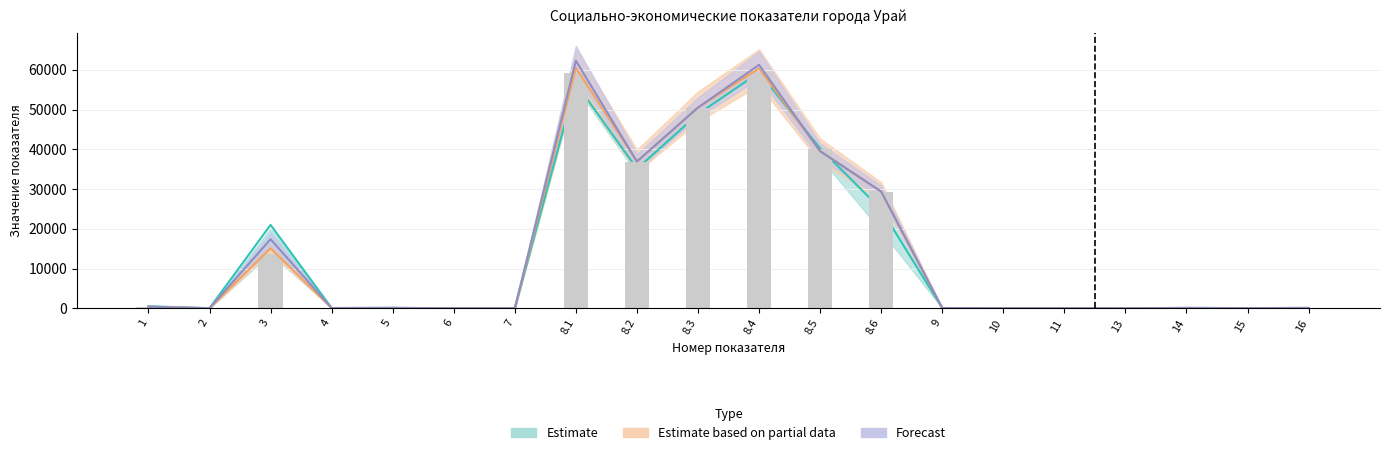

What is the highest value of the 2016 series?

59730.5